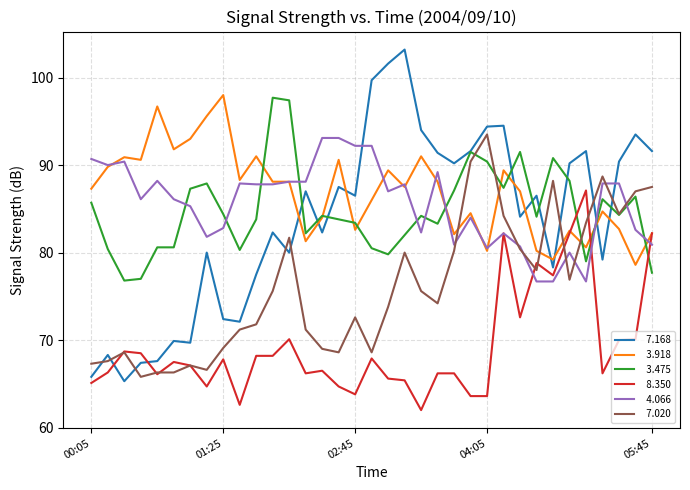

Does the chart have visible grid lines?

Yes